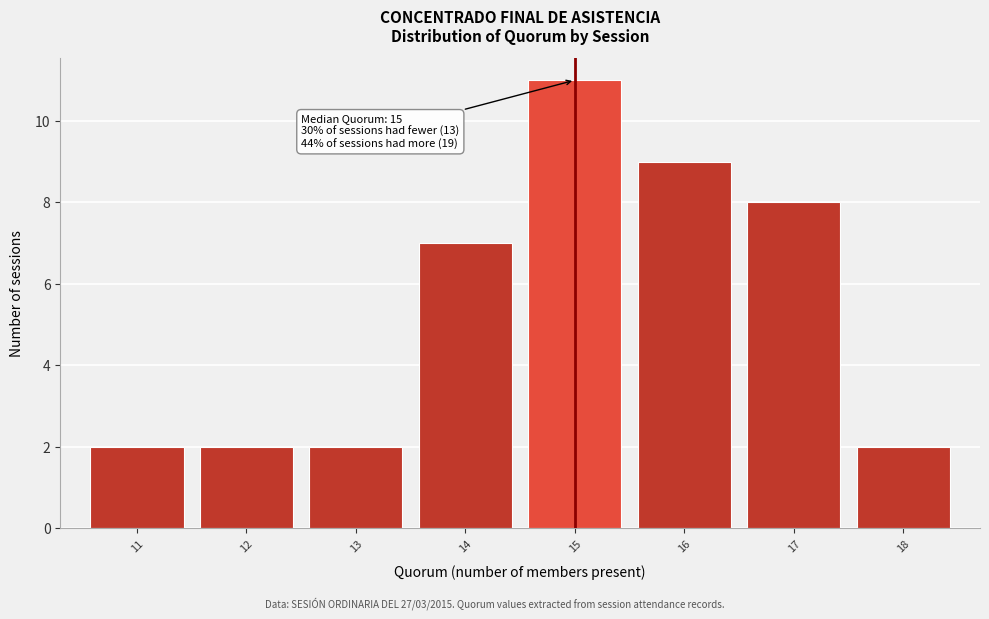

Over which range of the x-axis is the bar tallest?

14.5 to 15.5